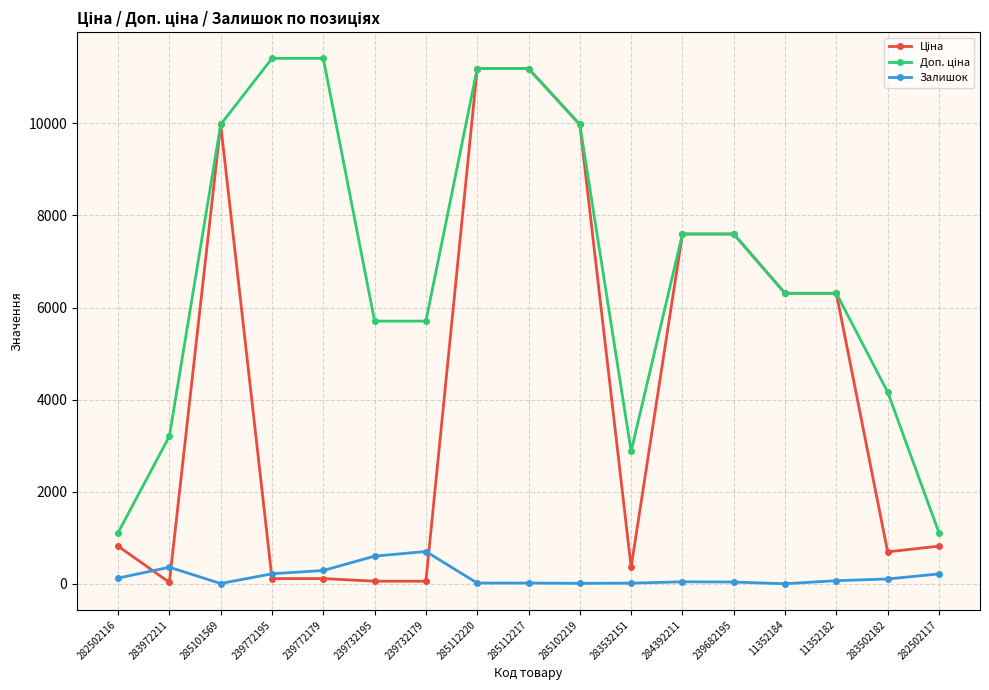

What is the sum of the Залишок values at 11352184 and 285101569?

9.0